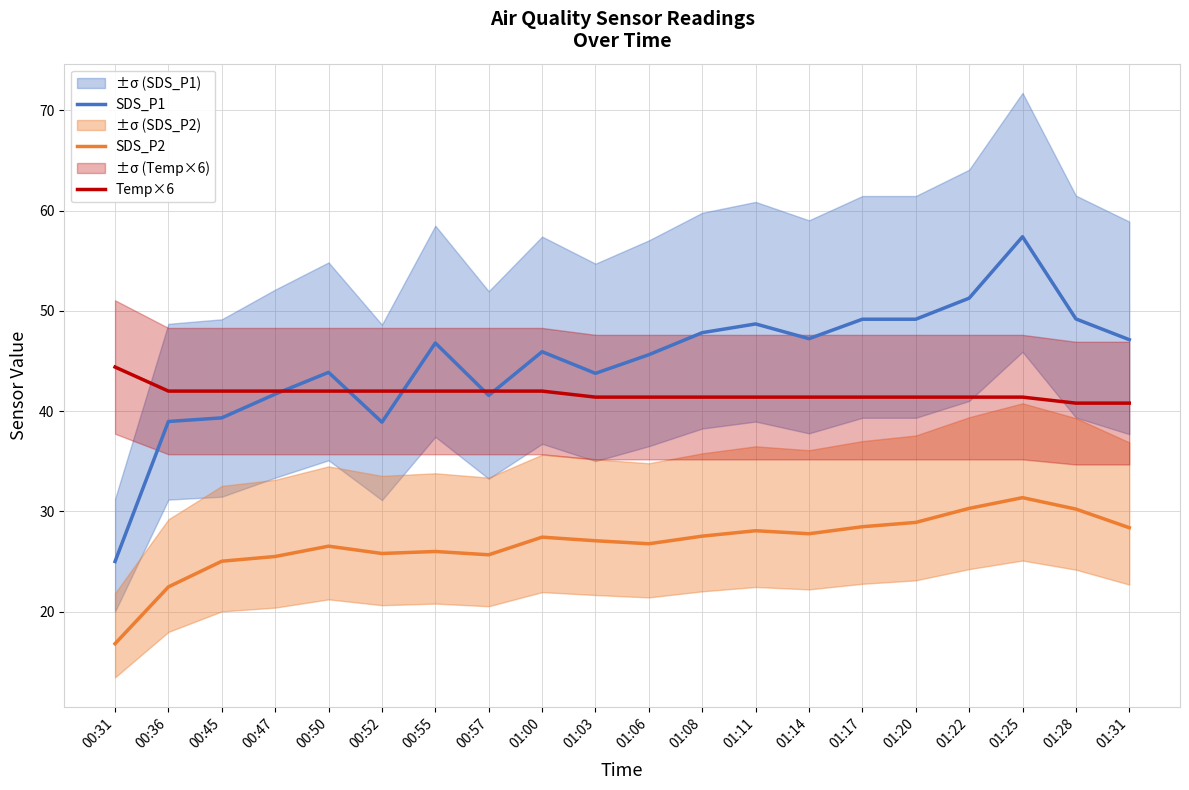

Which has a higher value, 00:50 or 01:03?

00:50